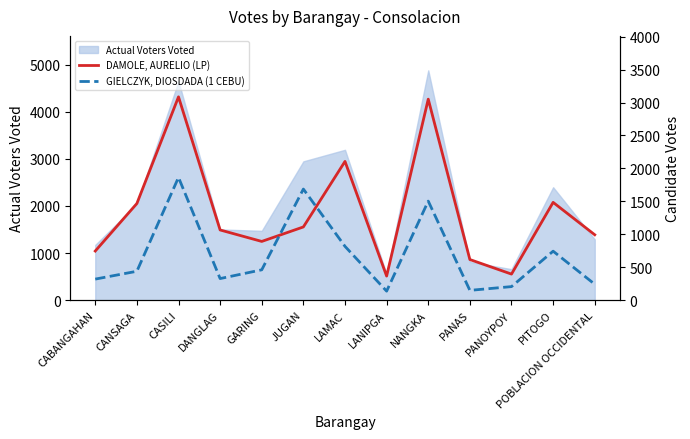

Reading right to left, extract all data points from this chart.

DAMOLE, AURELIO (LP): POBLACION OCCIDENTAL=992	PITOGO=1484	PANOYPOY=395	PANAS=616	NANGKA=3051	LANIPGA=365	LAMAC=2106	JUGAN=1111	GARING=891	DANGLAG=1065	CASILI=3086	CANSAGA=1467	CABANGAHAN=745
GIELCZYK, DIOSDADA (1 CEBU): POBLACION OCCIDENTAL=241	PITOGO=743	PANOYPOY=205	PANAS=148	NANGKA=1503	LANIPGA=136	LAMAC=816	JUGAN=1686	GARING=460	DANGLAG=327	CASILI=1863	CANSAGA=438	CABANGAHAN=319